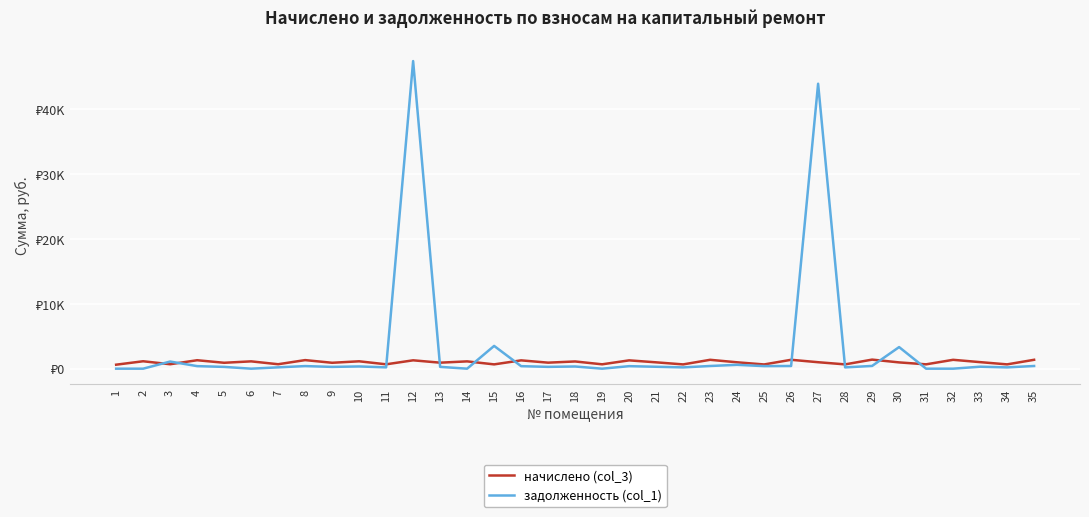

The задолженность (col_1) series shows 109.5 at 34. True or false?

False